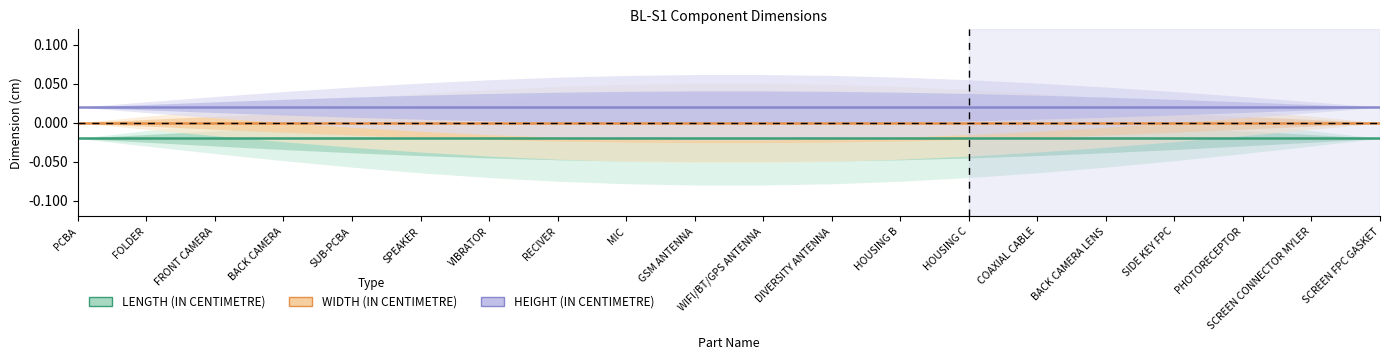

Is this an area chart (filled region under the line)?

No